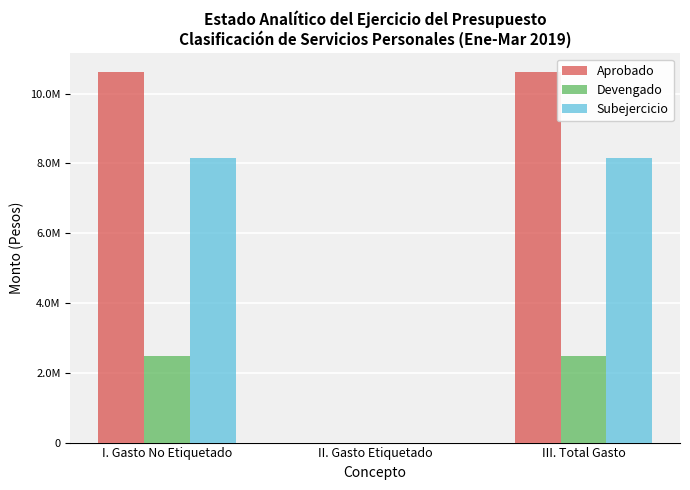

True or false: Aprobado has a value of 10618207.7 at III. Total Gasto.

True